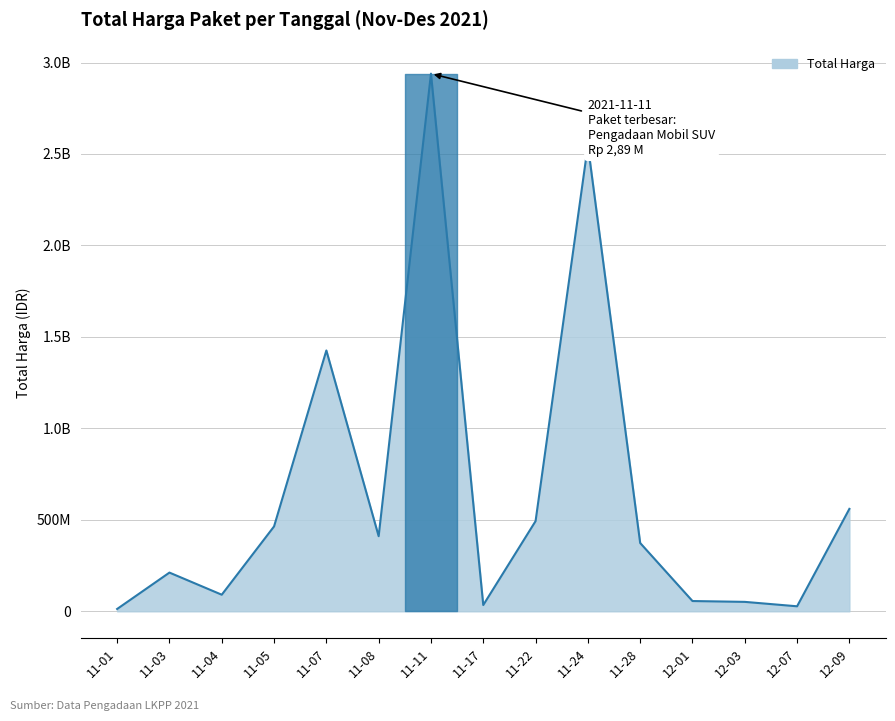

What is the maximum value shown in the chart?

2939002240